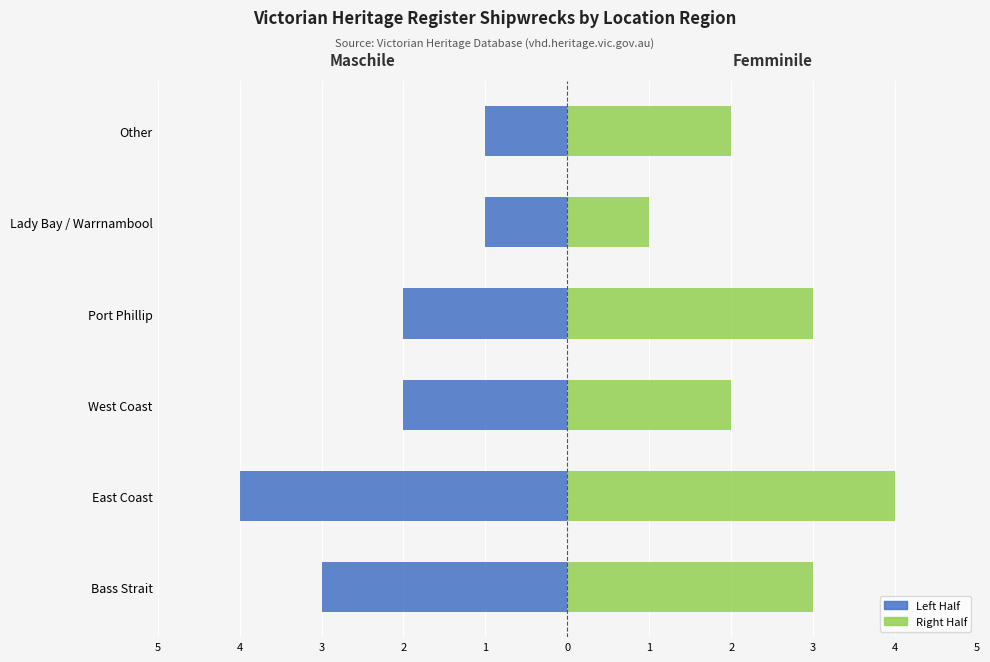

Where does the Count (Right) series first go above 3?

East Coast